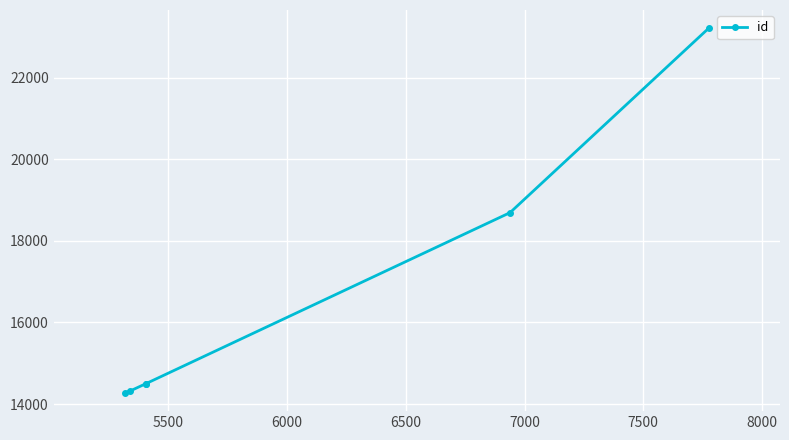

What is the difference between the maximum and minimum values?

8937.5